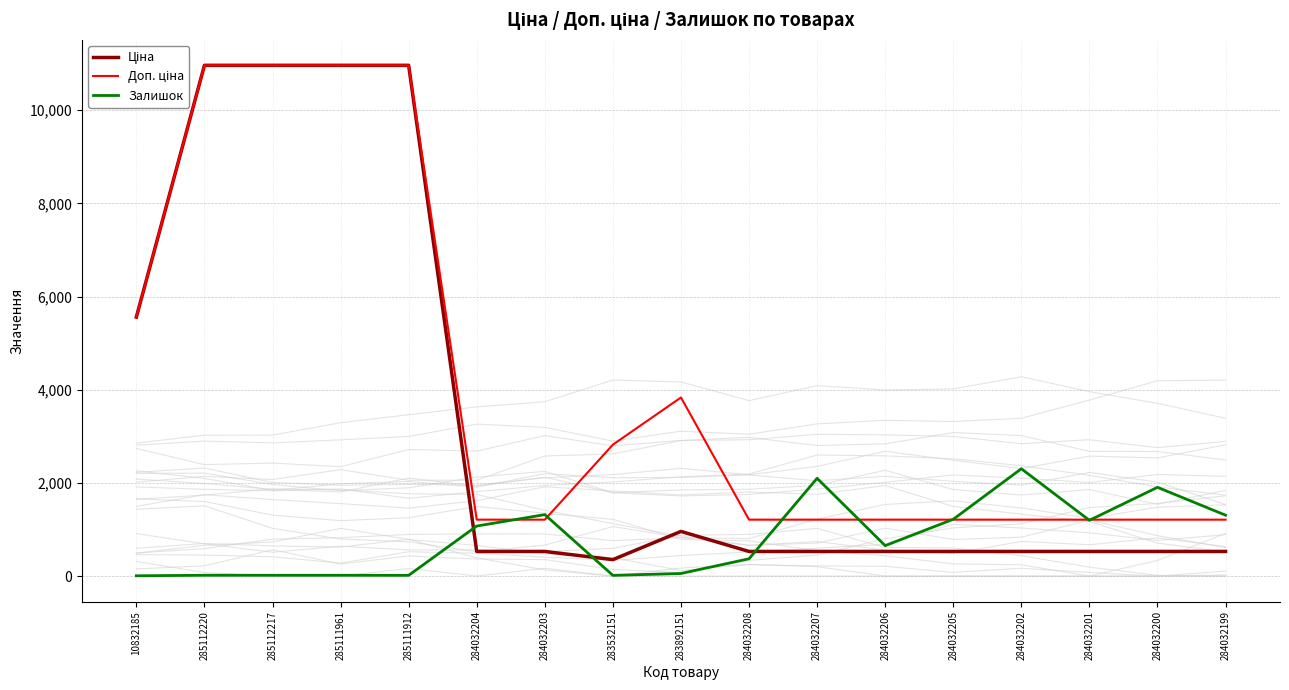

Between which two adjacent categories do Ціна and Залишок first intersect?

285111912 and 284032204